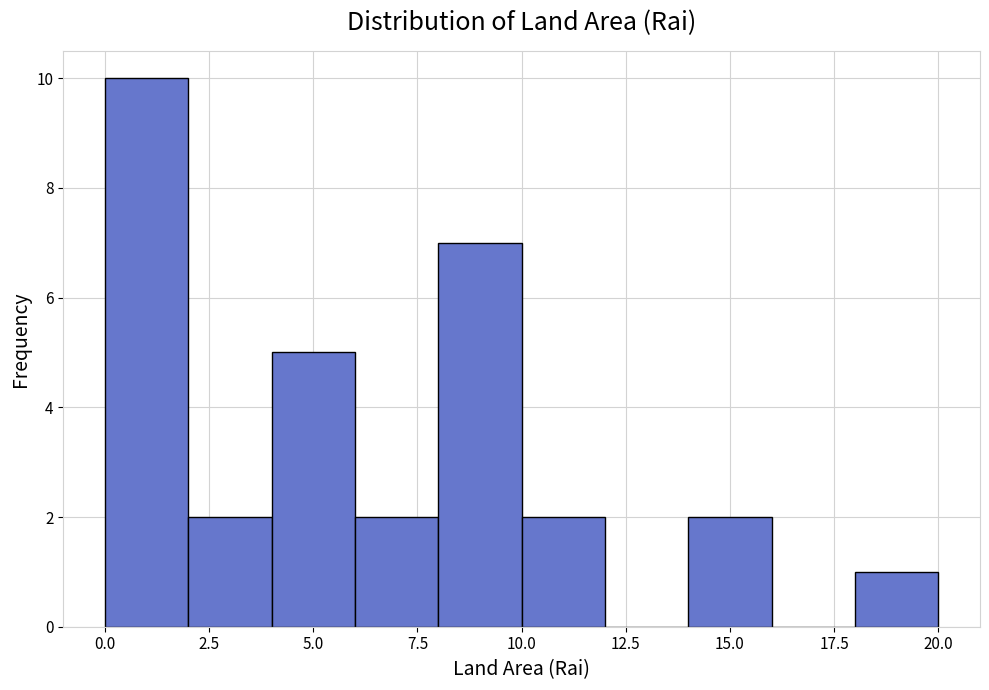

What is the height of the bar covering 6 to 8 on the x-axis? The values are not printed on the chart, so give them approximately, as read against the axis.

2